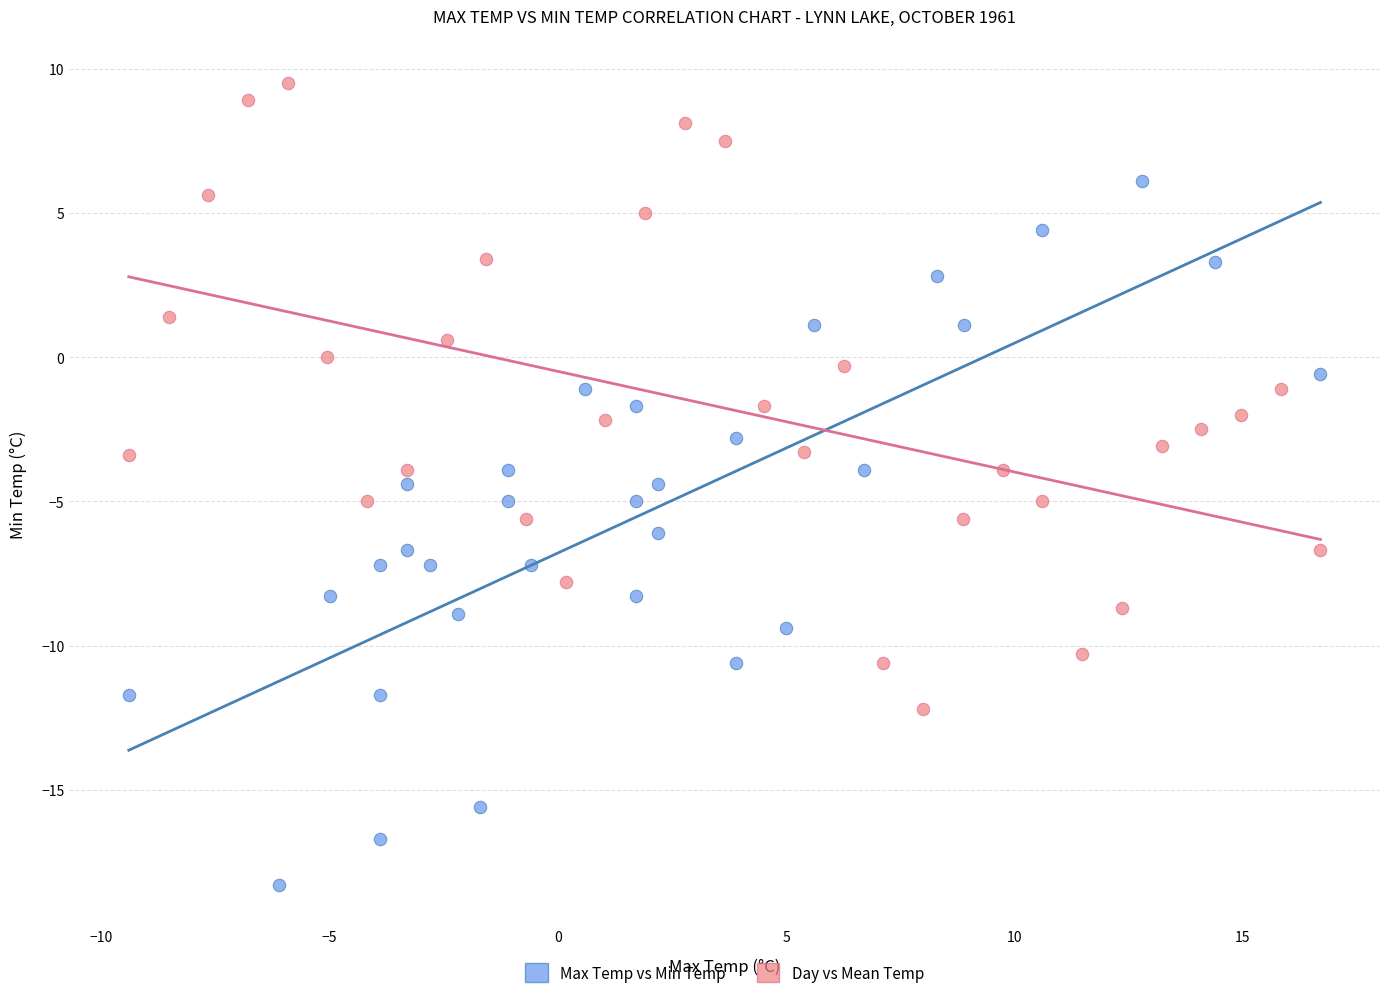

Which series reaches the maximum Y coordinate?

Day vs Mean Temp